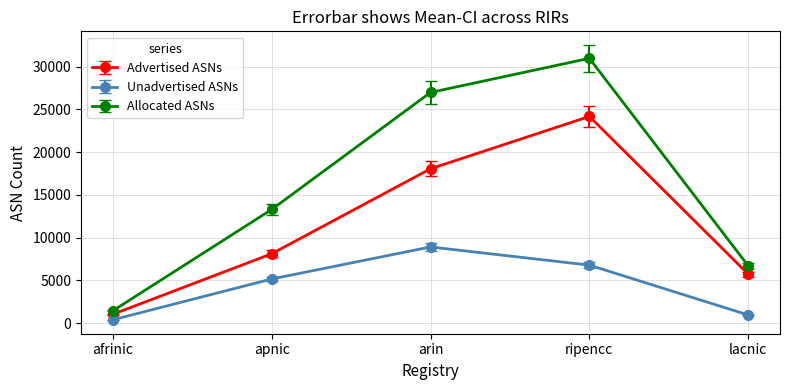

What position from the left is arin?

3